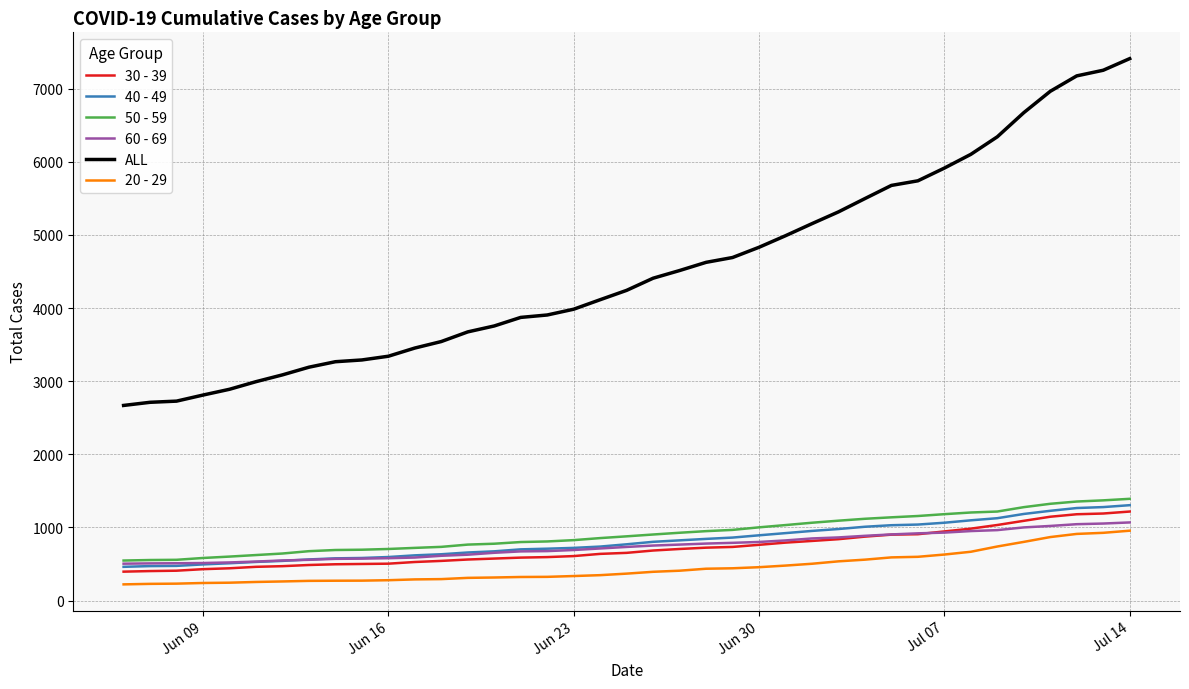

Which series has the largest total across all categories?

ALL